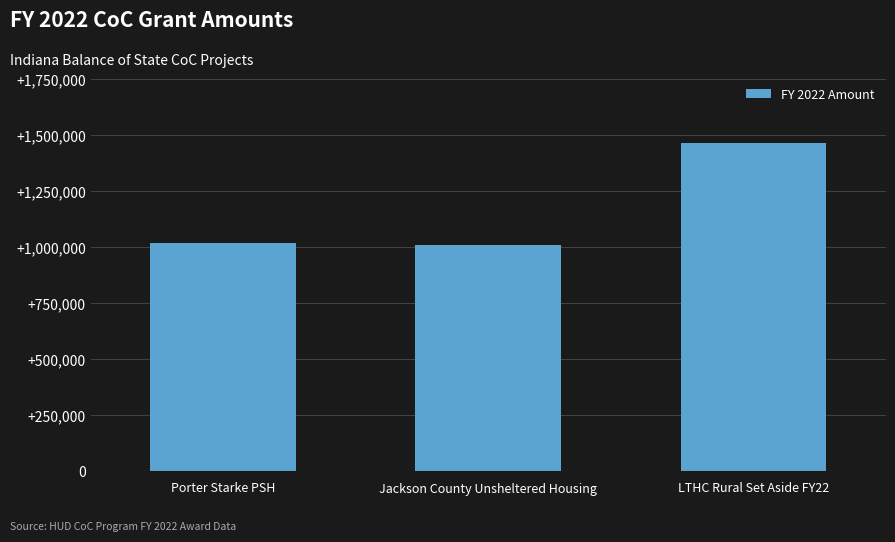

Which label corresponds to the largest value in the chart?

LTHC Rural Set Aside FY22